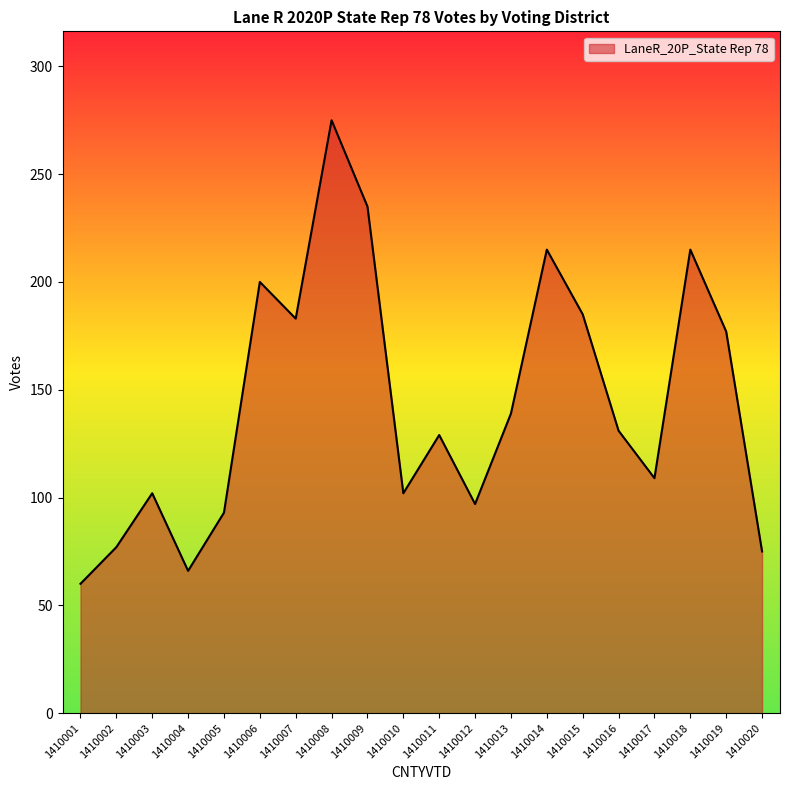

What is the sum of all values?

2865